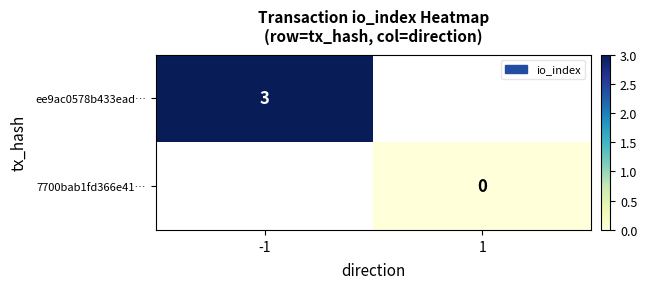

Is it true that ee9ac0578b433ead… equals 3 at -1?

True